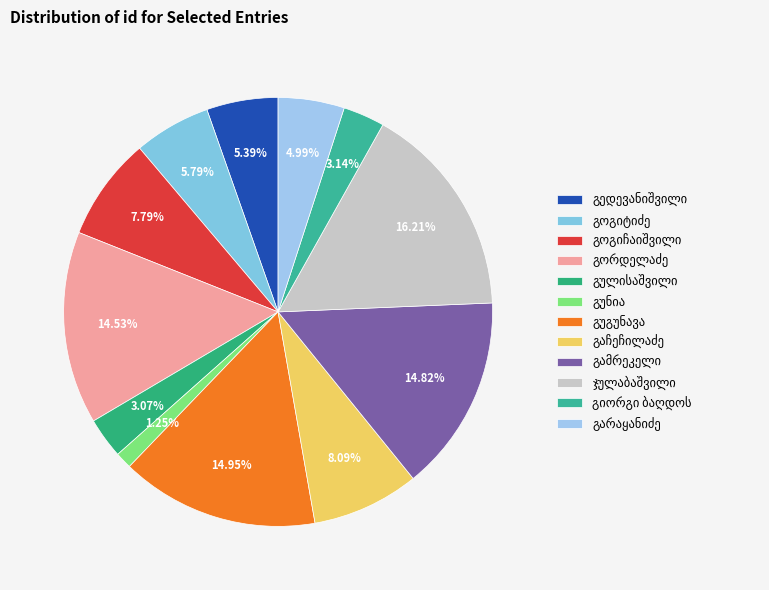

What is the largest slice in the pie chart?

ჯულაბაშვილი